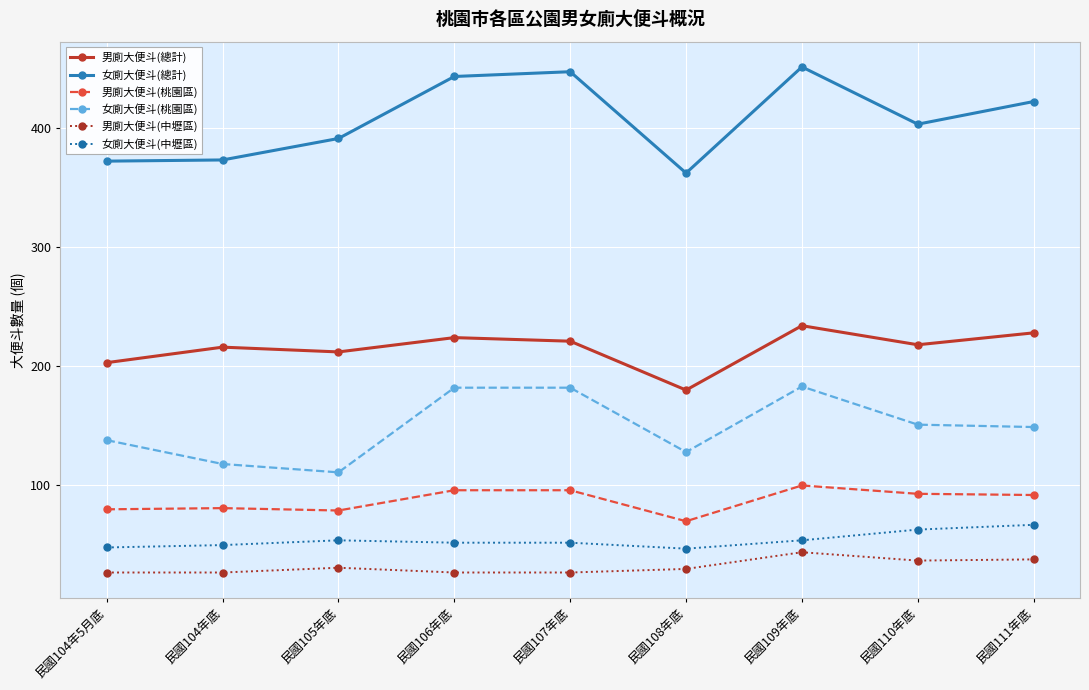

Is this an area chart (filled region under the line)?

No